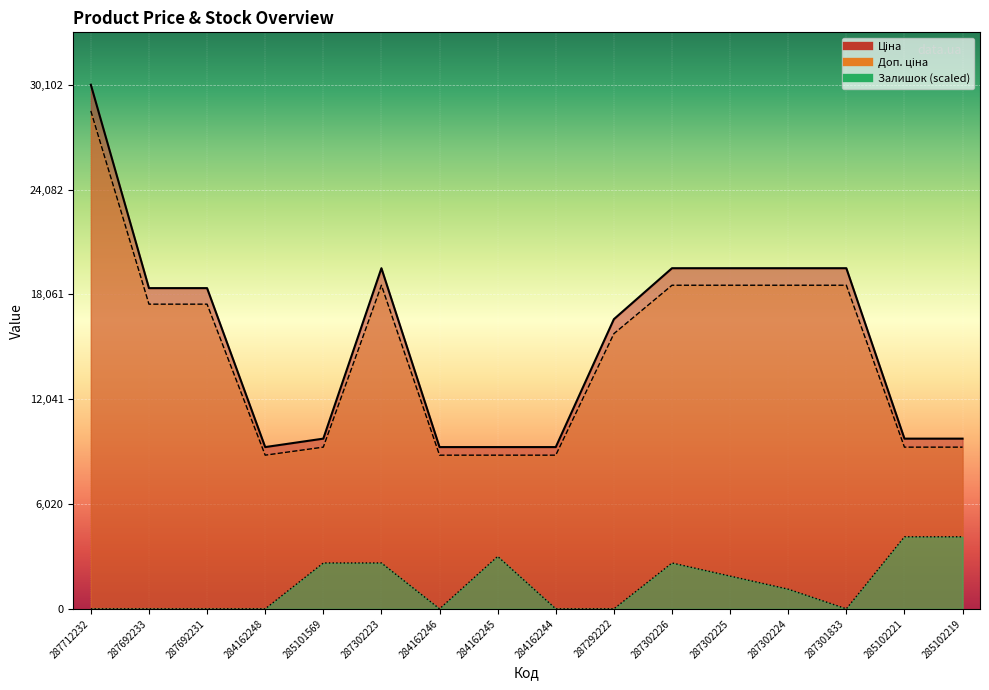

Reading right to left, extract all data points from this chart.

Ціна: 285102219=9286.7	285102221=9286.7	287301833=18586.6	287302224=18586.6	287302225=18586.6	287302226=18586.6	287292222=15805.0	284162244=8825.9	284162245=8825.9	284162246=8825.9	287302223=18586.6	285101569=9286.7	284162248=8825.9	287692231=17499.8	287692233=17499.8	287712232=28597.7
Доп. ціна: 285102219=9775.5	285102221=9775.5	287301833=19564.9	287302224=19564.9	287302225=19564.9	287302226=19564.9	287292222=16636.8	284162244=9290.5	284162245=9290.5	284162246=9290.5	287302223=19564.9	285101569=9775.5	284162248=9290.5	287692231=18420.9	287692233=18420.9	287712232=30102.8
Залишок: 285102219=4139.1	285102221=4139.1	287301833=0.0	287302224=1128.9	287302225=1881.4	287302226=2634.0	287292222=0.0	284162244=0.0	284162245=3010.3	284162246=0.0	287302223=2634.0	285101569=2634.0	284162248=0.0	287692231=0.0	287692233=0.0	287712232=0.0